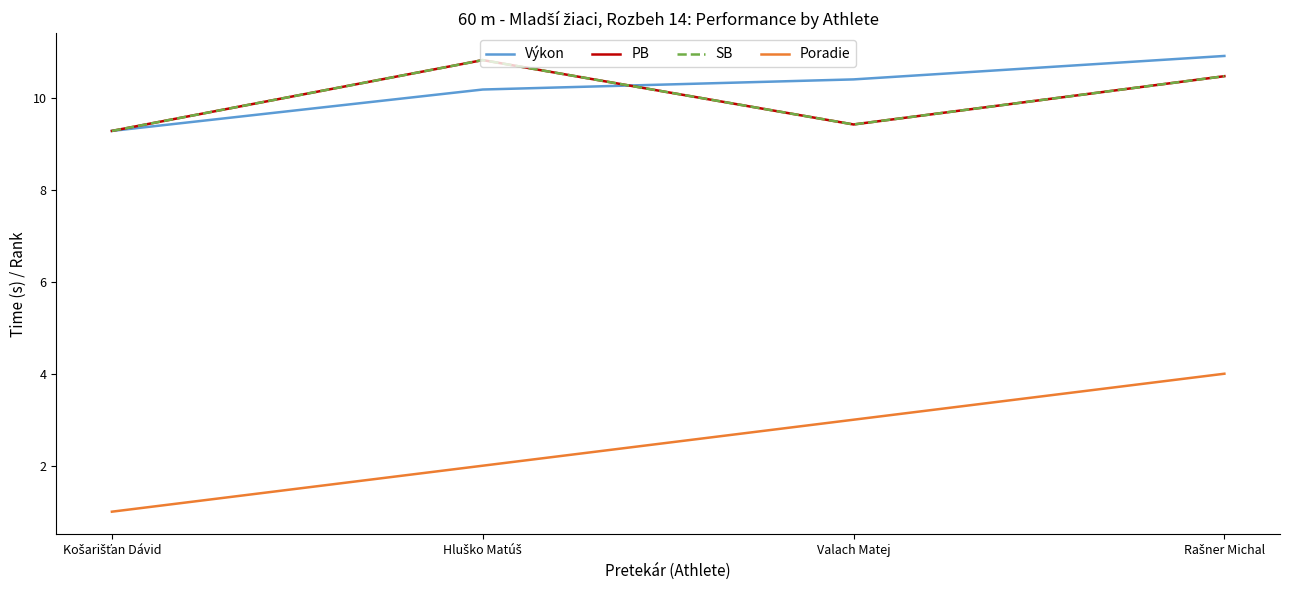

Does the chart have visible grid lines?

No